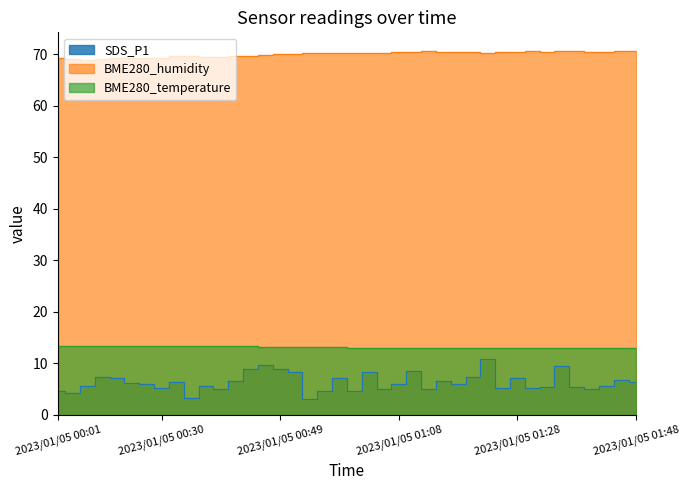

At which label is the value closest to 6?

2023/01/05 01:18